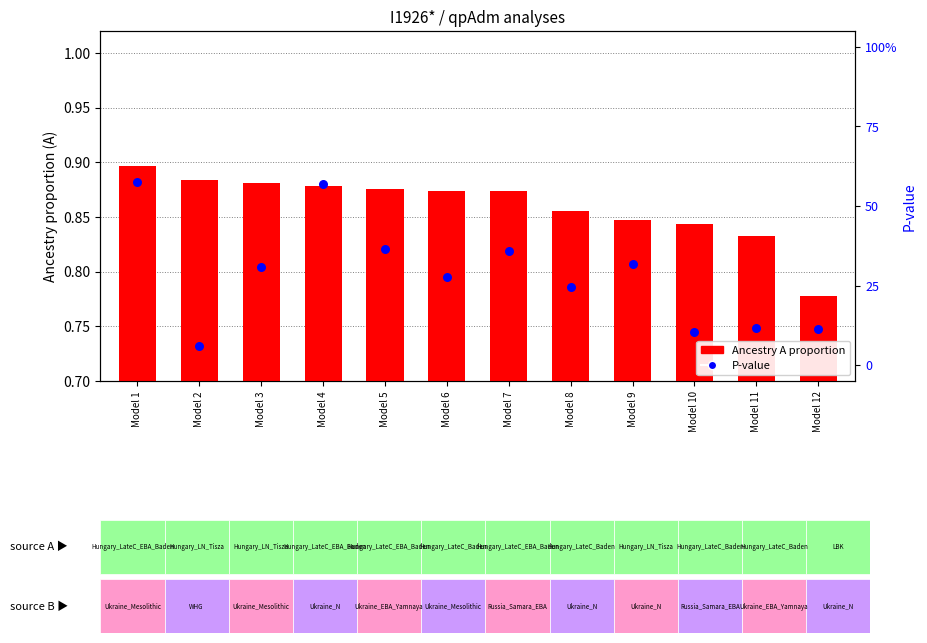

What are all the series names shown in the legend?

Ancestry A proportion, P-value